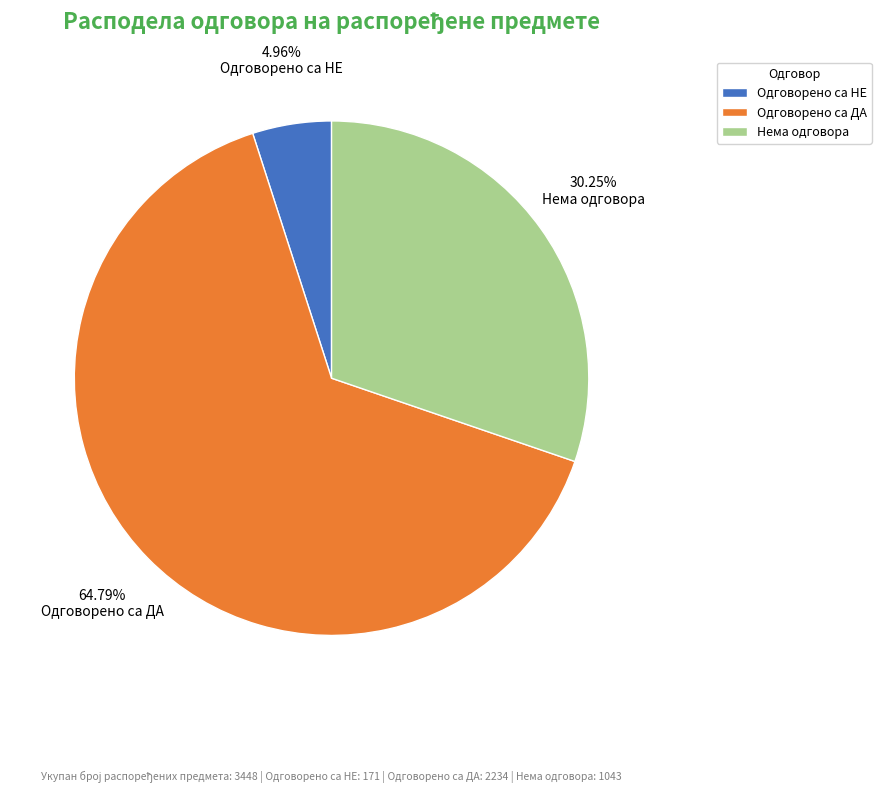

Does Одговорено са ДА account for over 50% of the chart?

Yes